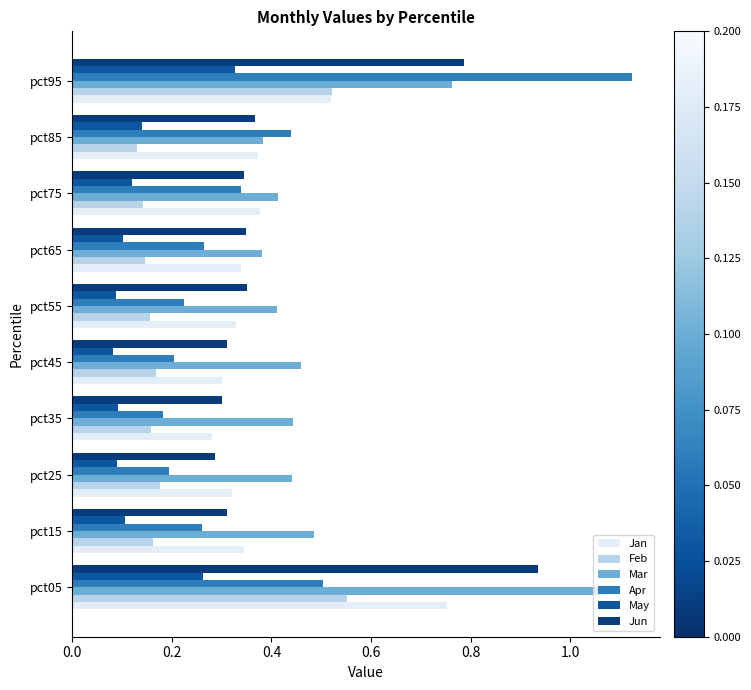

Count the May values in the range 0 to 1.

10